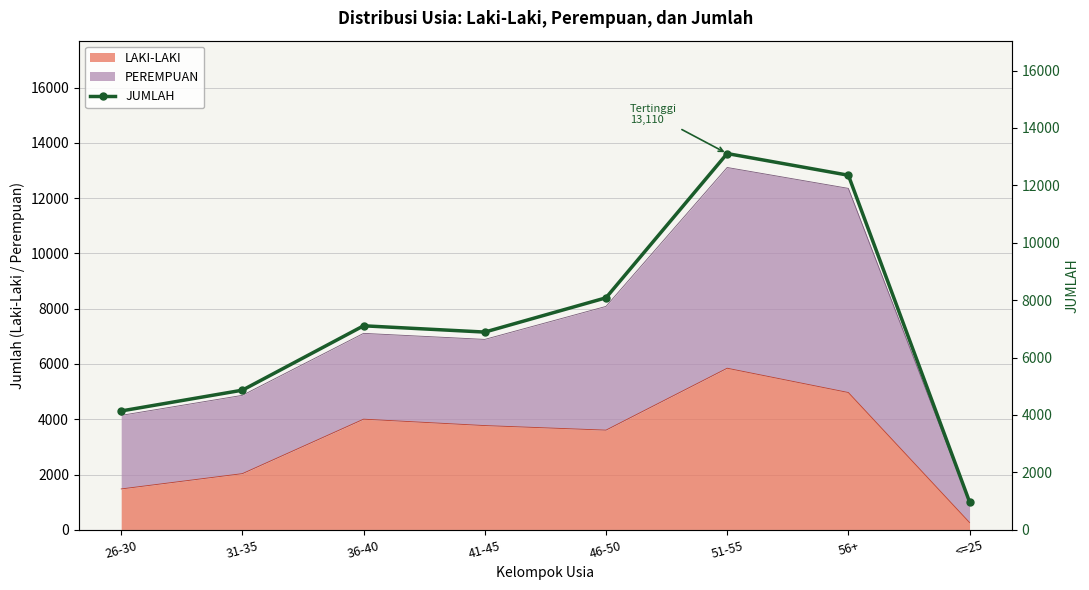

How many interior local valleys (lower than both neighbors) does the data have?

1